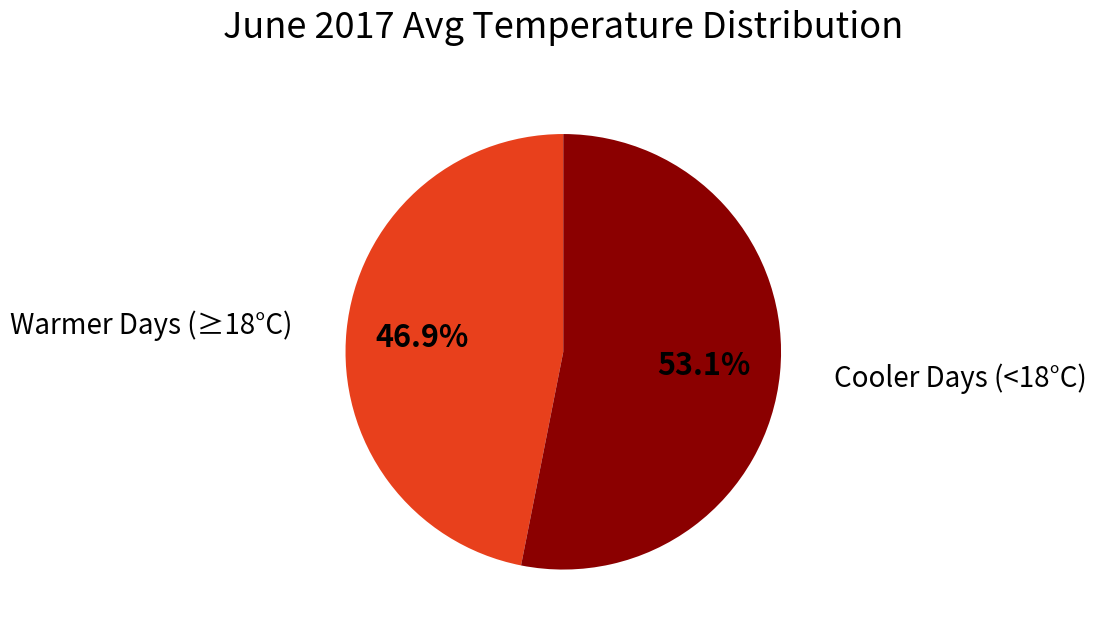

Does any single category account for the majority?

Yes